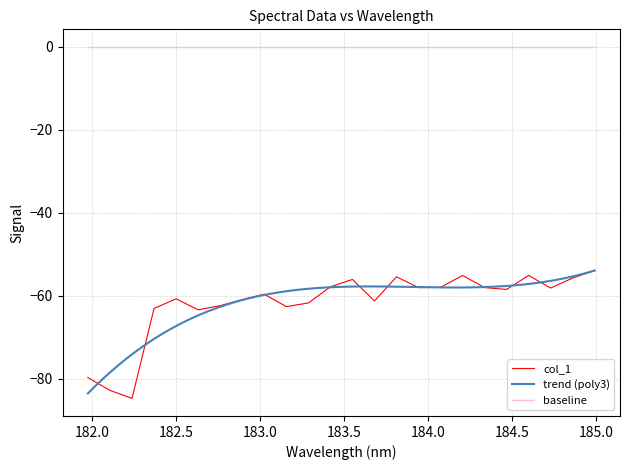

What is the average value?

-61.8